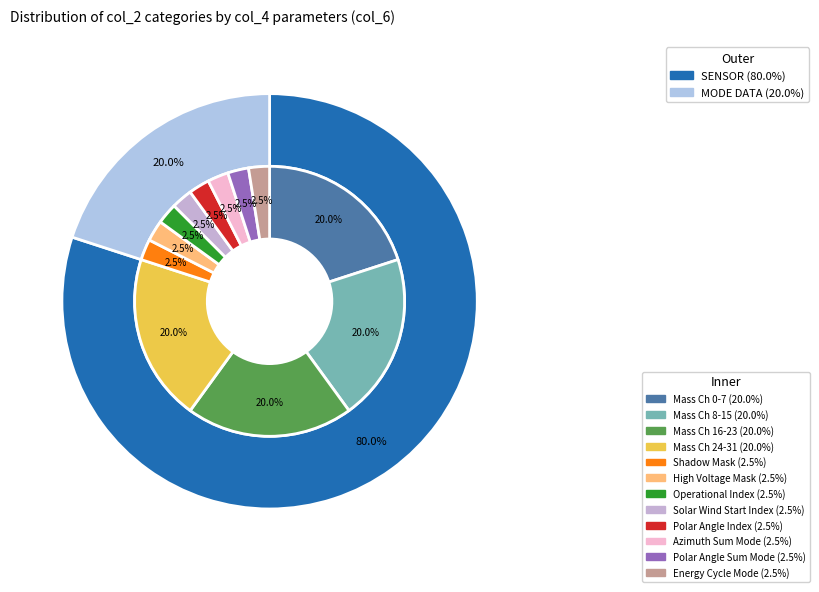

True or false: Polar Angle Sum Mode accounts for 1% of the total.

False